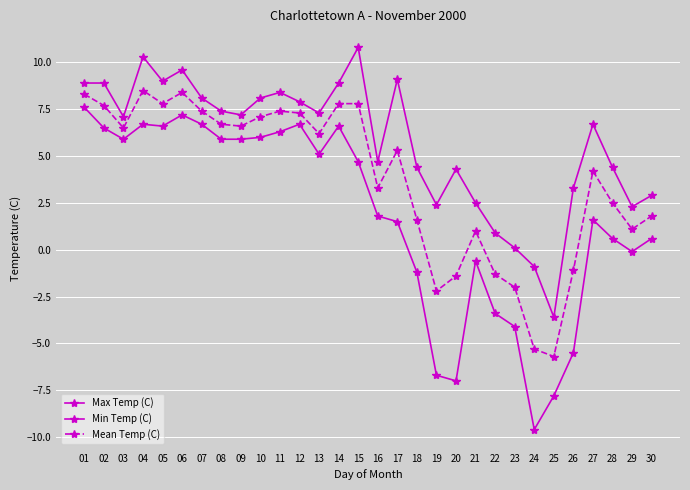

How many data points does each series have?

30